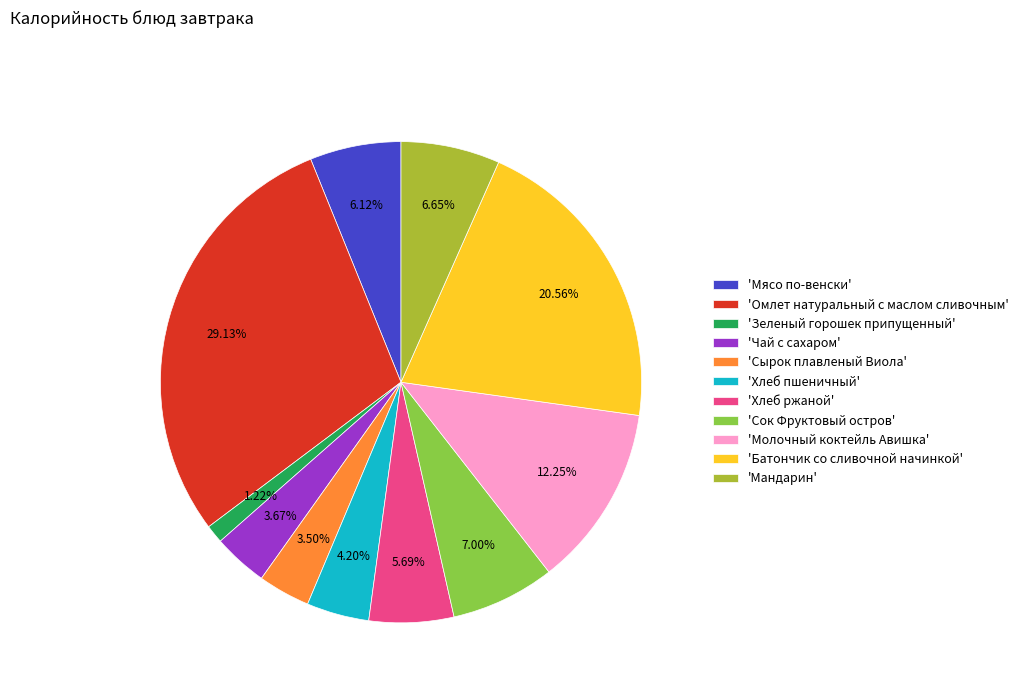

Is there a majority slice in this chart?

No